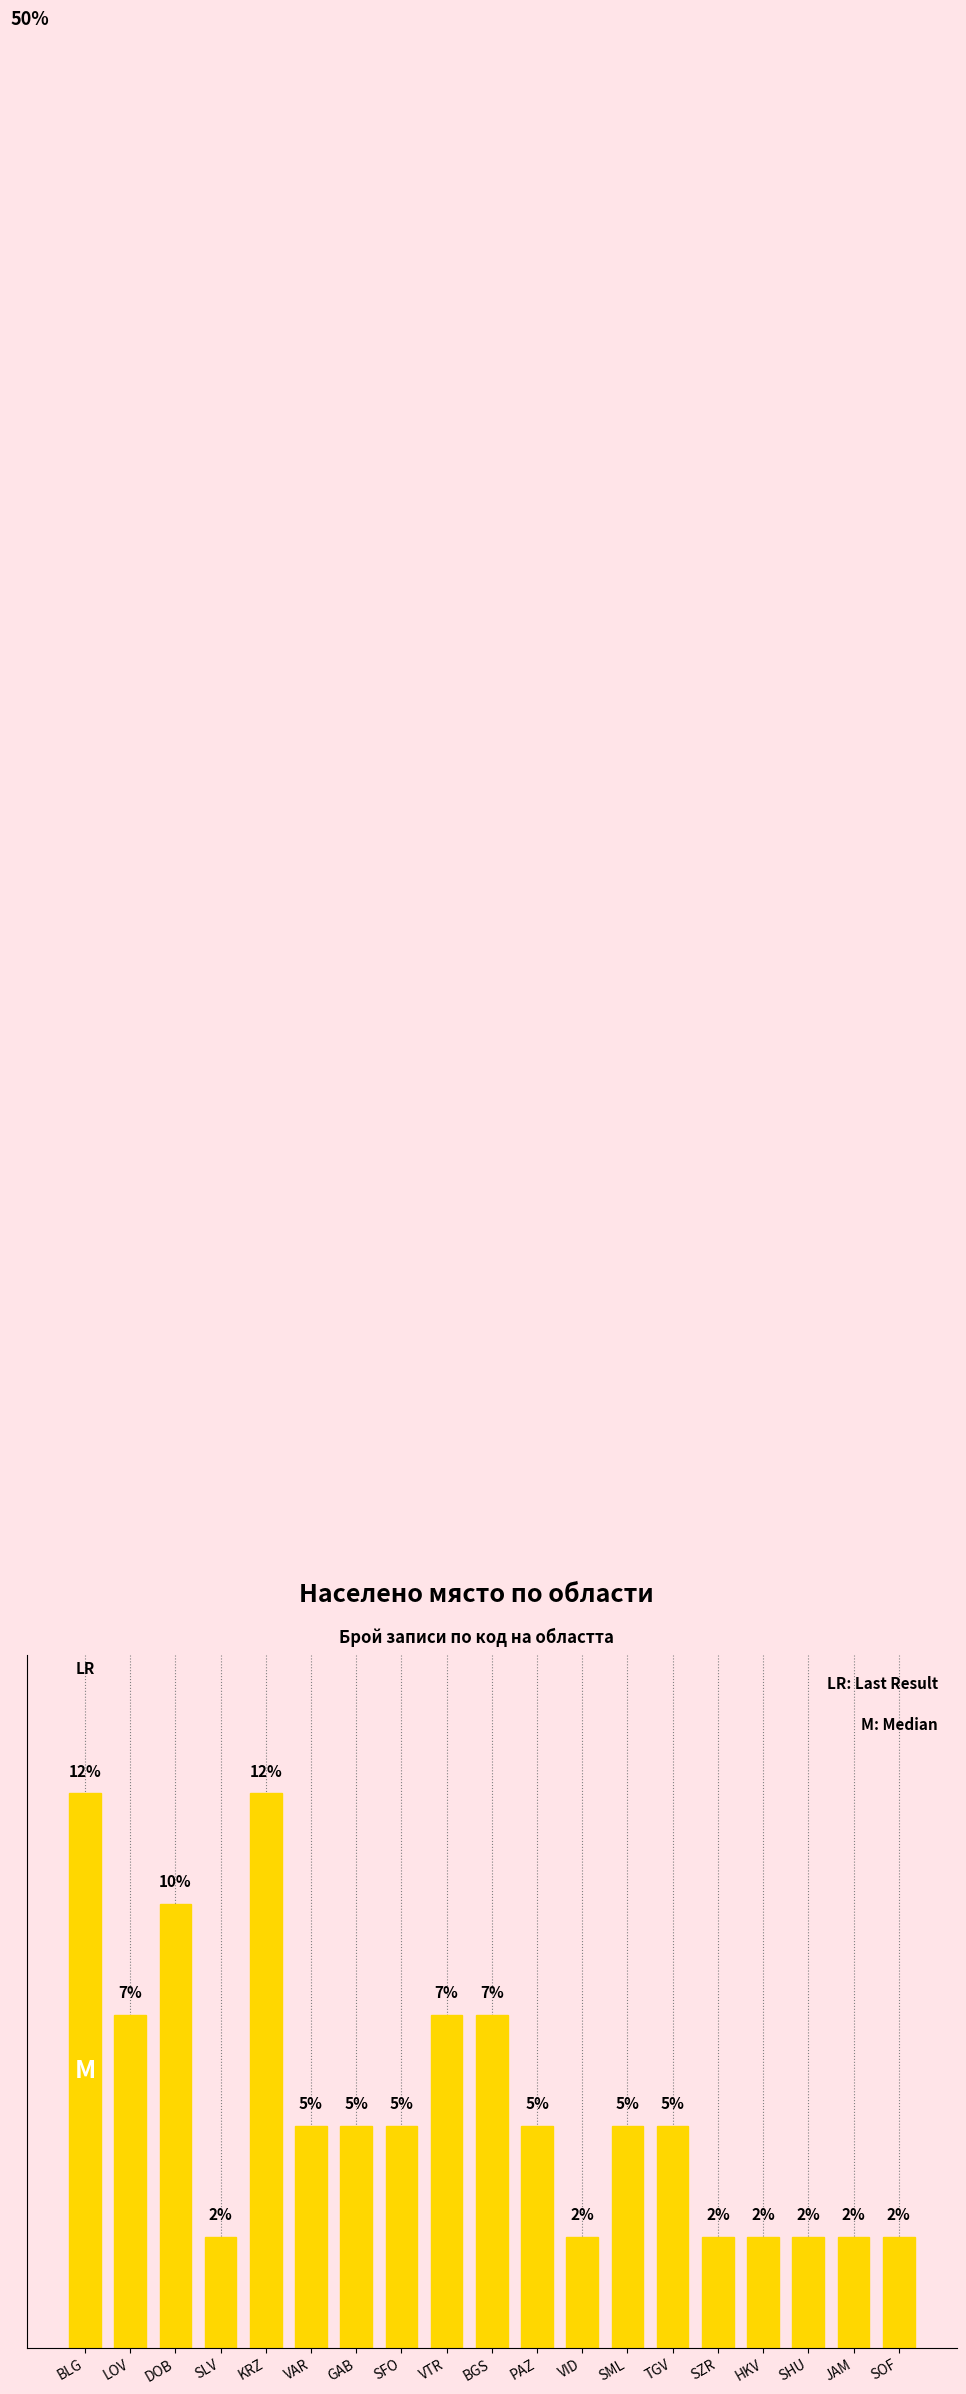

Does the chart contain any negative values?

No